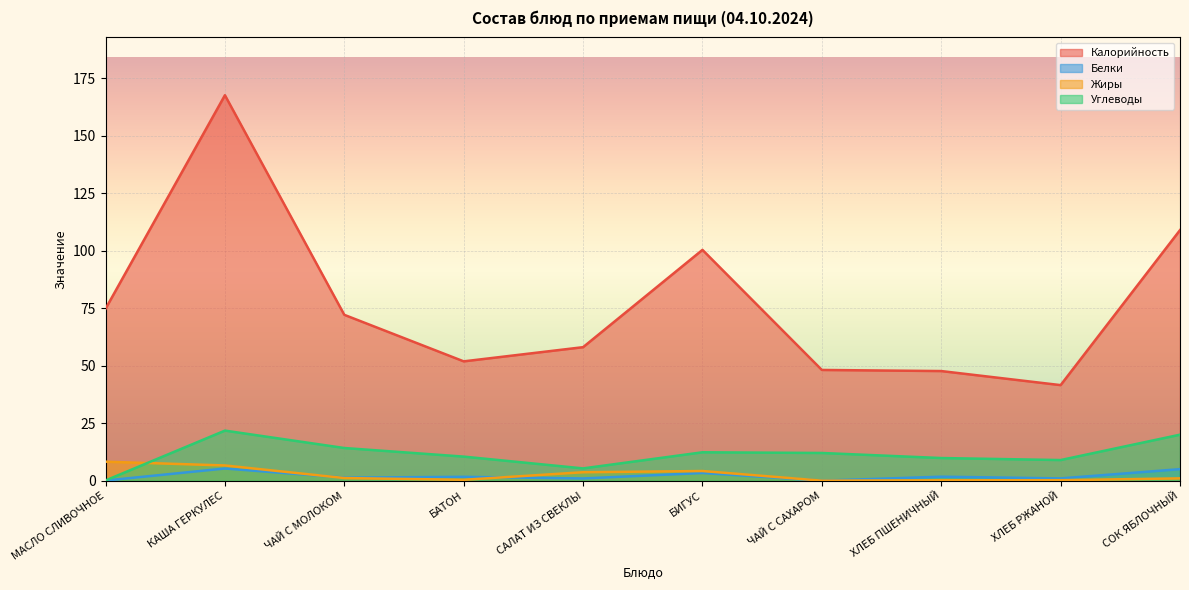

What is the value of the Жиры point at the 3rd from the left?

1.1